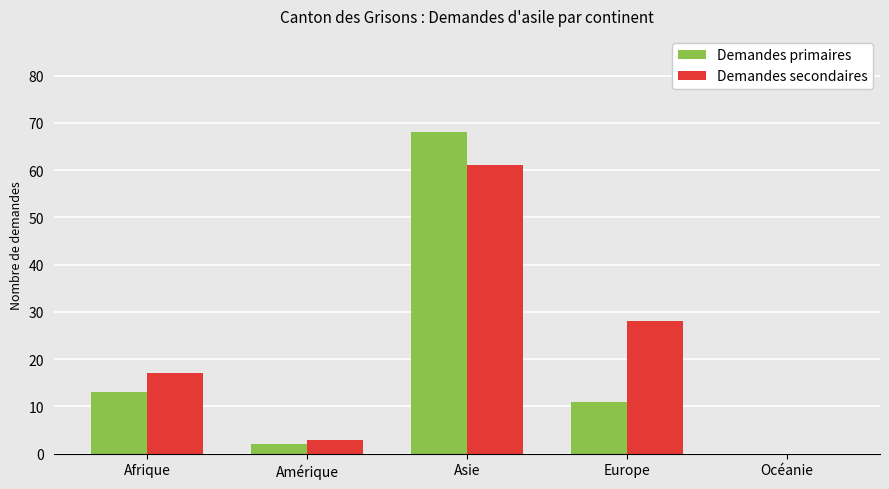

Reading left to right, transcribe all the data shown in this chart.

Demandes primaires: Afrique=13	Amérique=2	Asie=68	Europe=11	Océanie=0
Demandes secondaires: Afrique=17	Amérique=3	Asie=61	Europe=28	Océanie=0